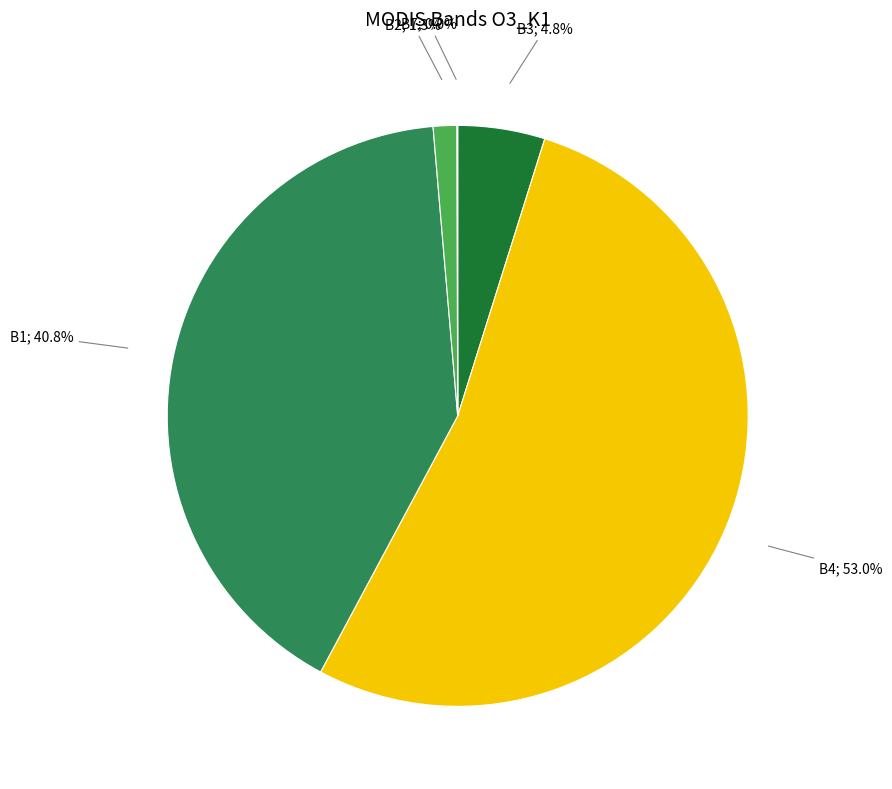

Is there any slice that represents more than half of the pie?

Yes